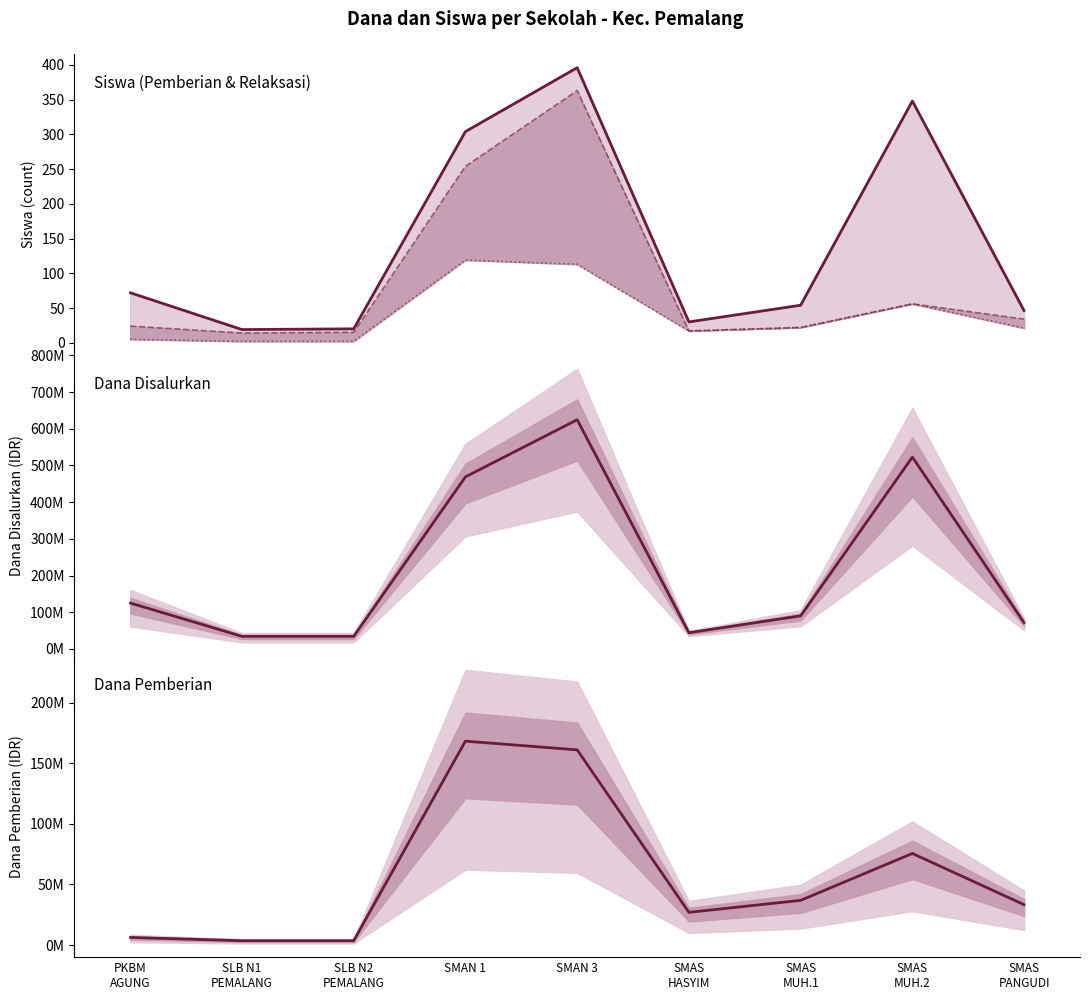

What is the average value of the Dana Disalurkan series?

223900000